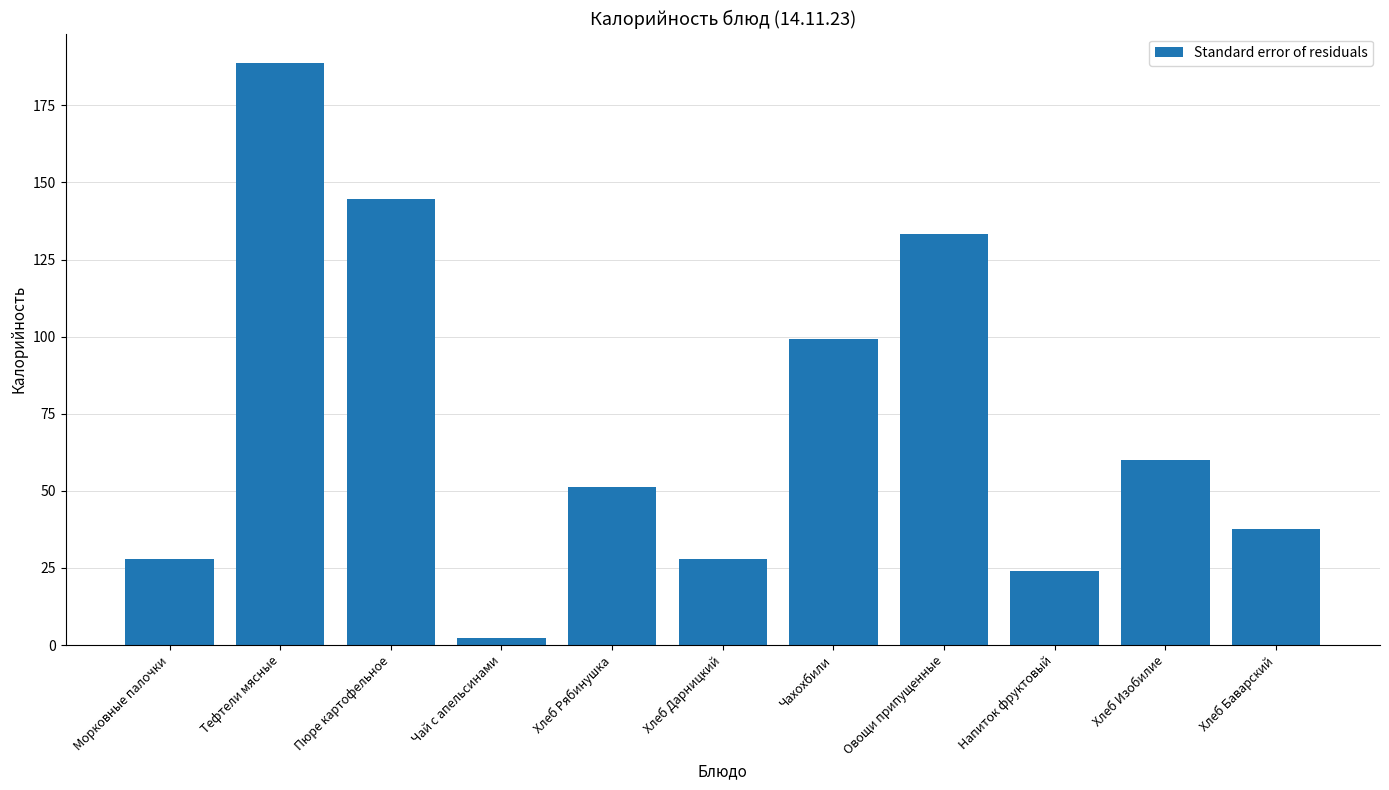

Read the value at Чахохбили.

99.2